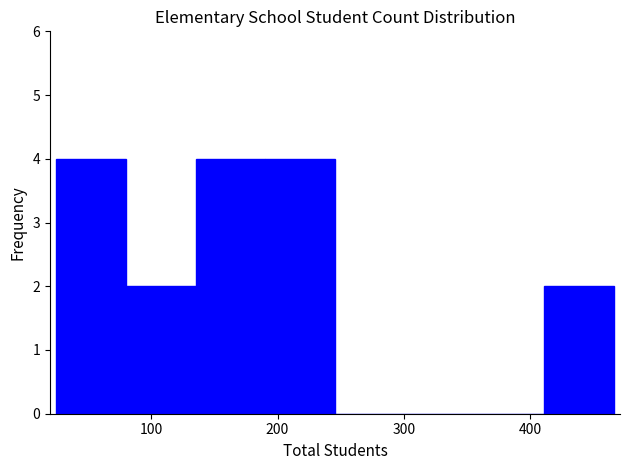

Reading left to right, transcribe this chart: for each bar, give the range it covers on the x-axis and its height. Neither the bar edges nor the heights are printed on the chart, so give them approximately, as read against the axes.

30 to 80: 4
80 to 140: 2
140 to 190: 4
190 to 250: 4
250 to 300: 0
300 to 360: 0
360 to 410: 0
410 to 470: 2